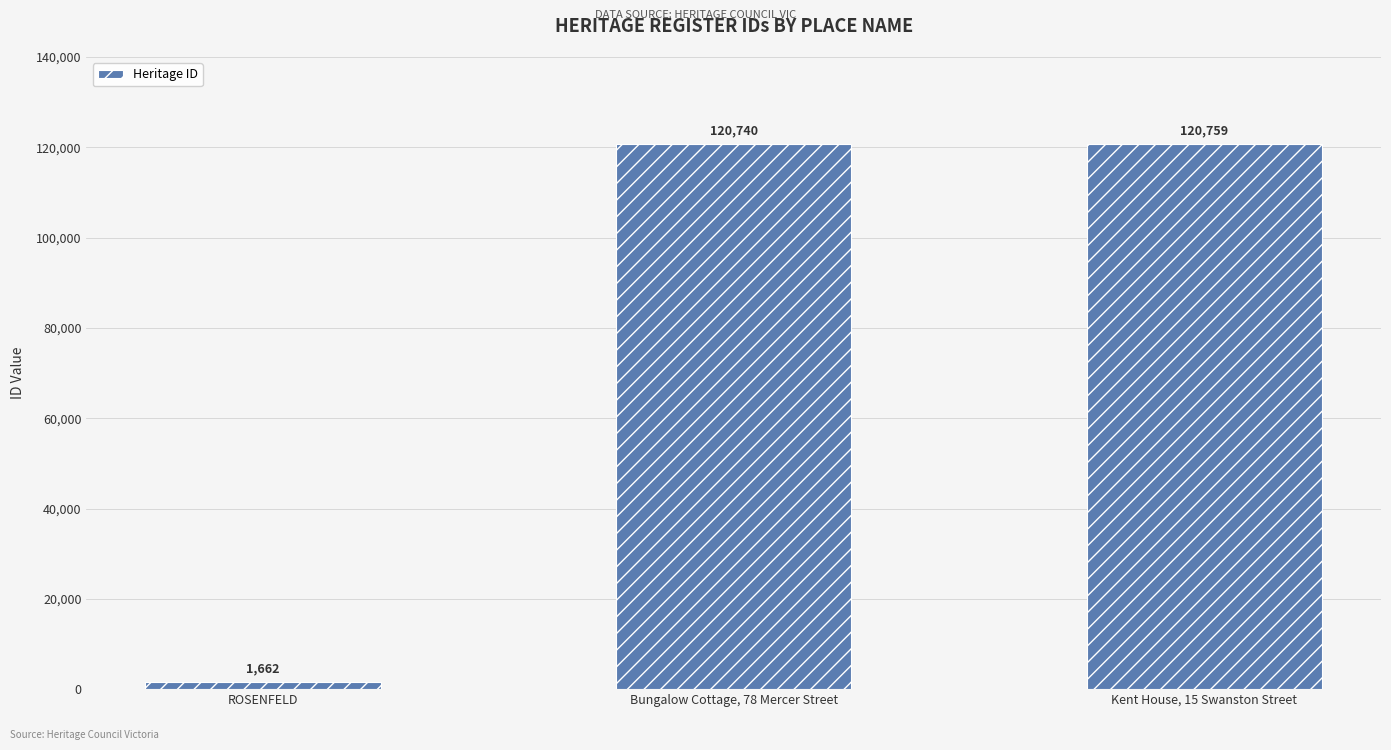

What is the label of the 3rd bar from the left?

Kent House, 15 Swanston Street